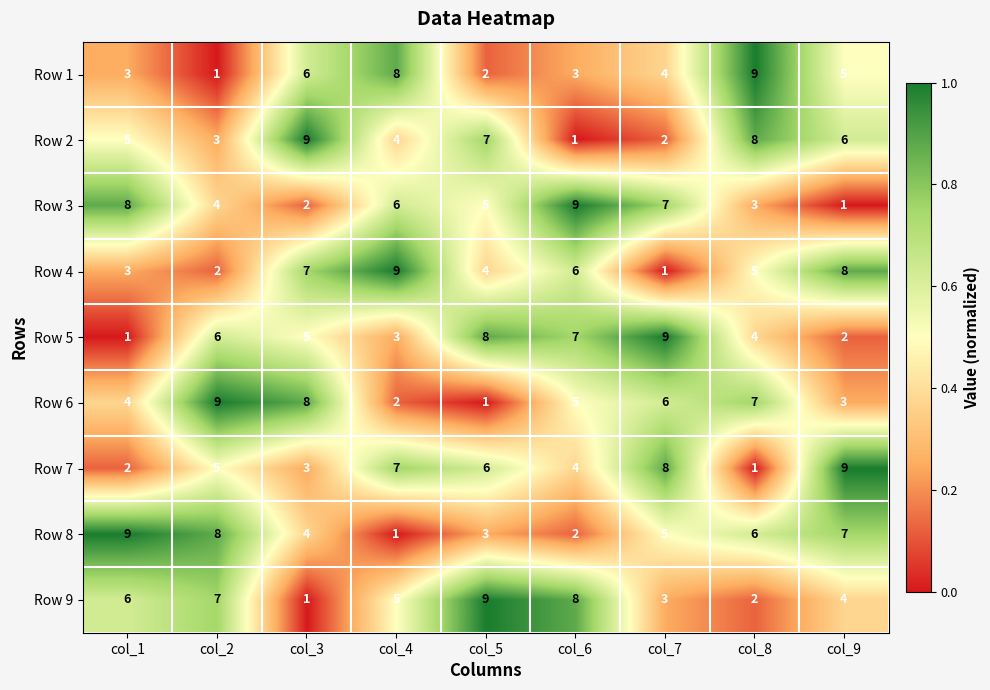

What is the maximum value shown in the chart?

9